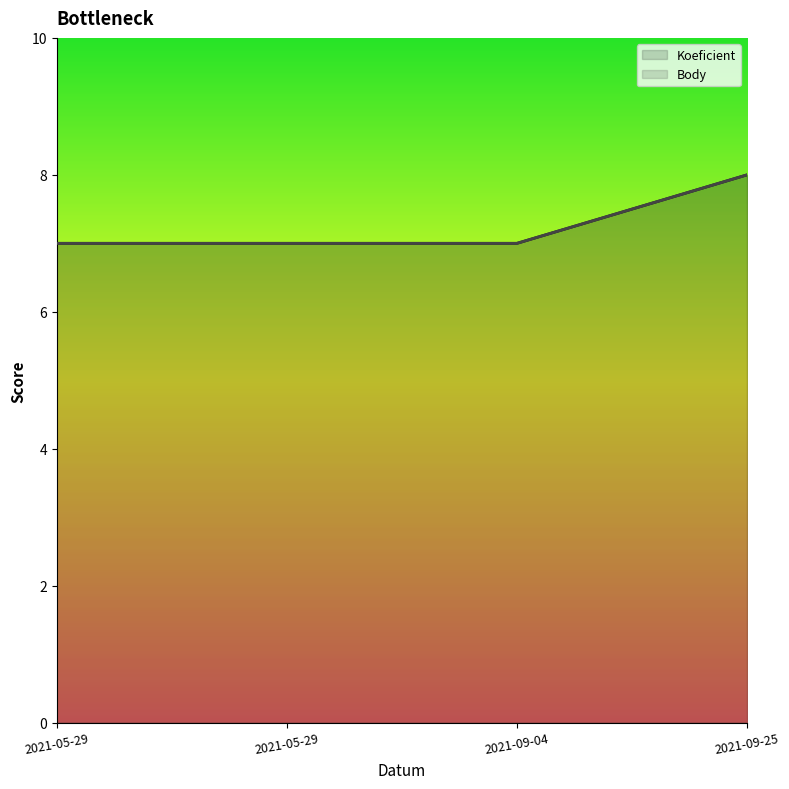

True or false: Body has more than 1 interior local peaks.

False